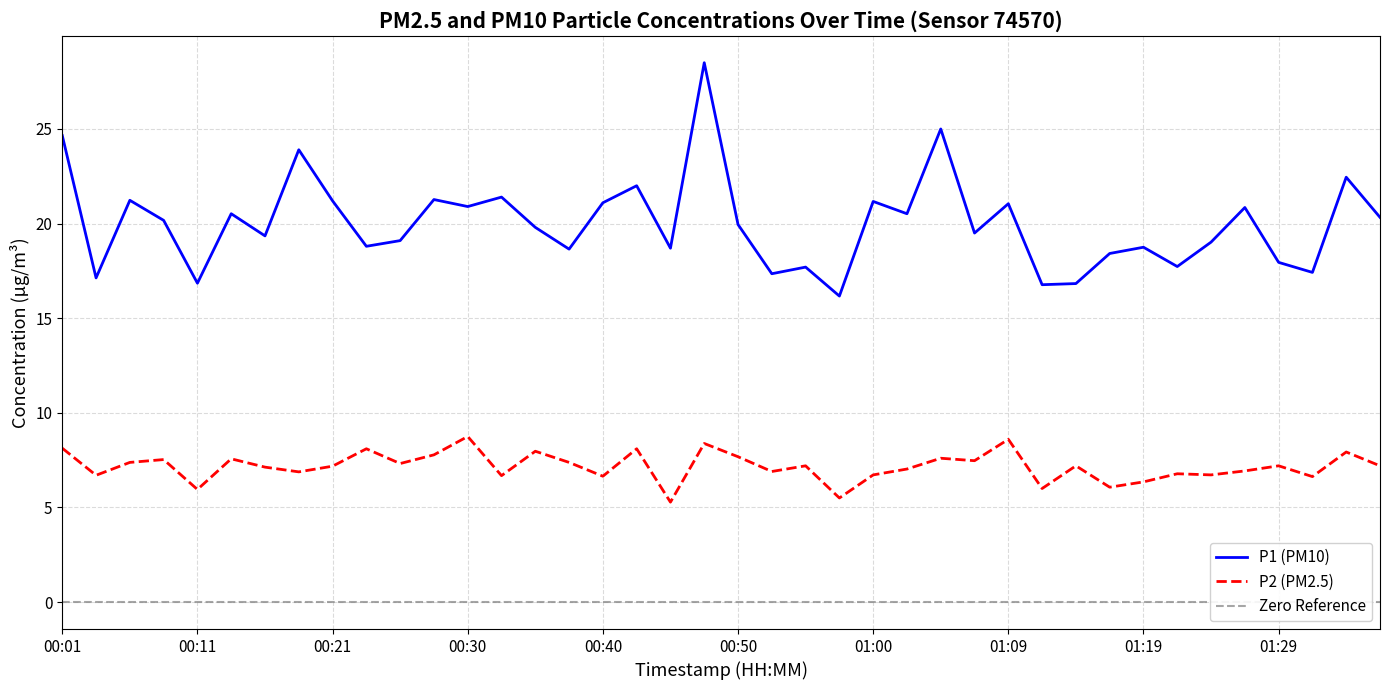

Does the chart display data point markers on the line(s)?

No